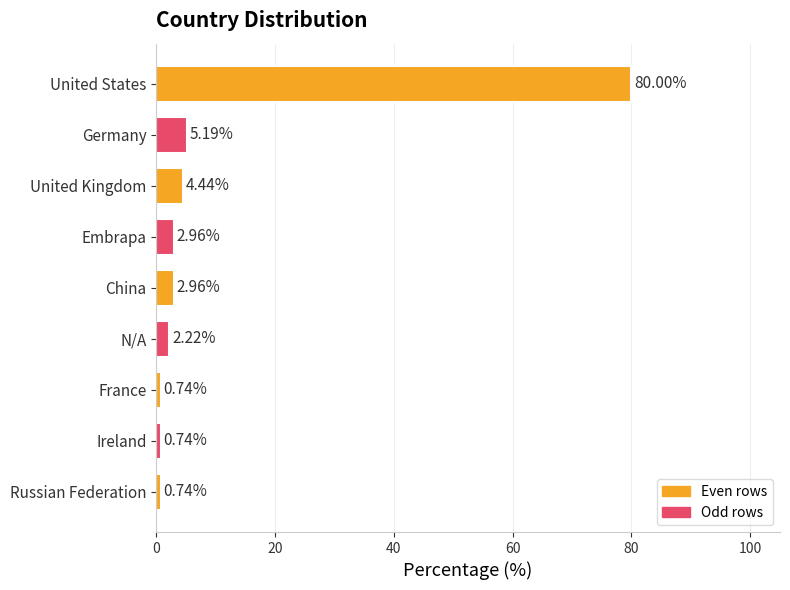

What is the difference between the values at N/A and United States?

77.8